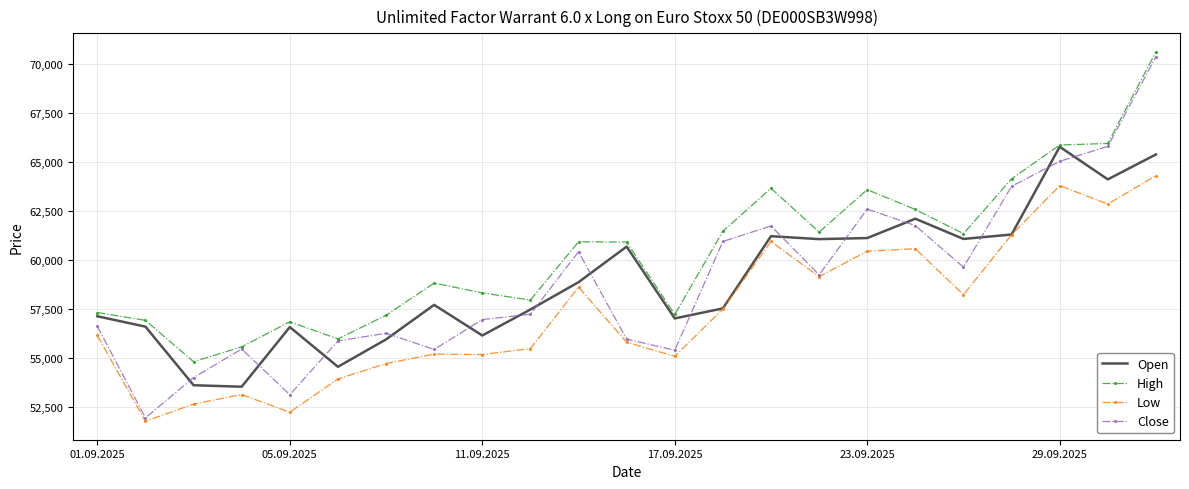

What is the maximum value shown in the chart?

70600